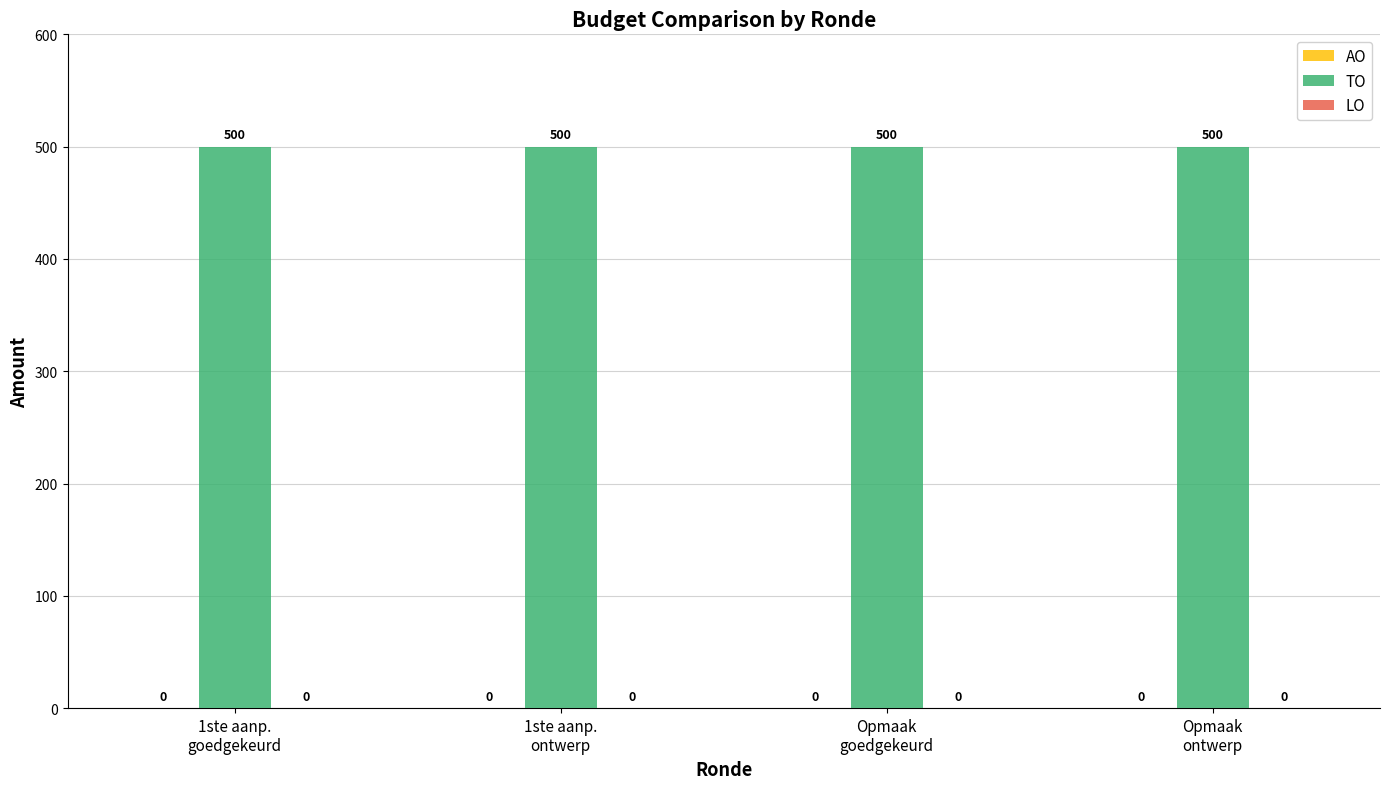

The value of TO at 1ste aanp.
ontwerp is 500. True or false?

True